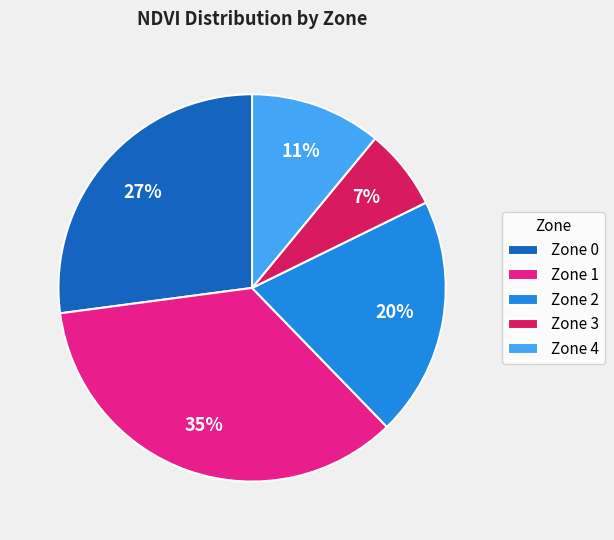

What percentage is the Zone 3 slice, to the nearest percent?

7%